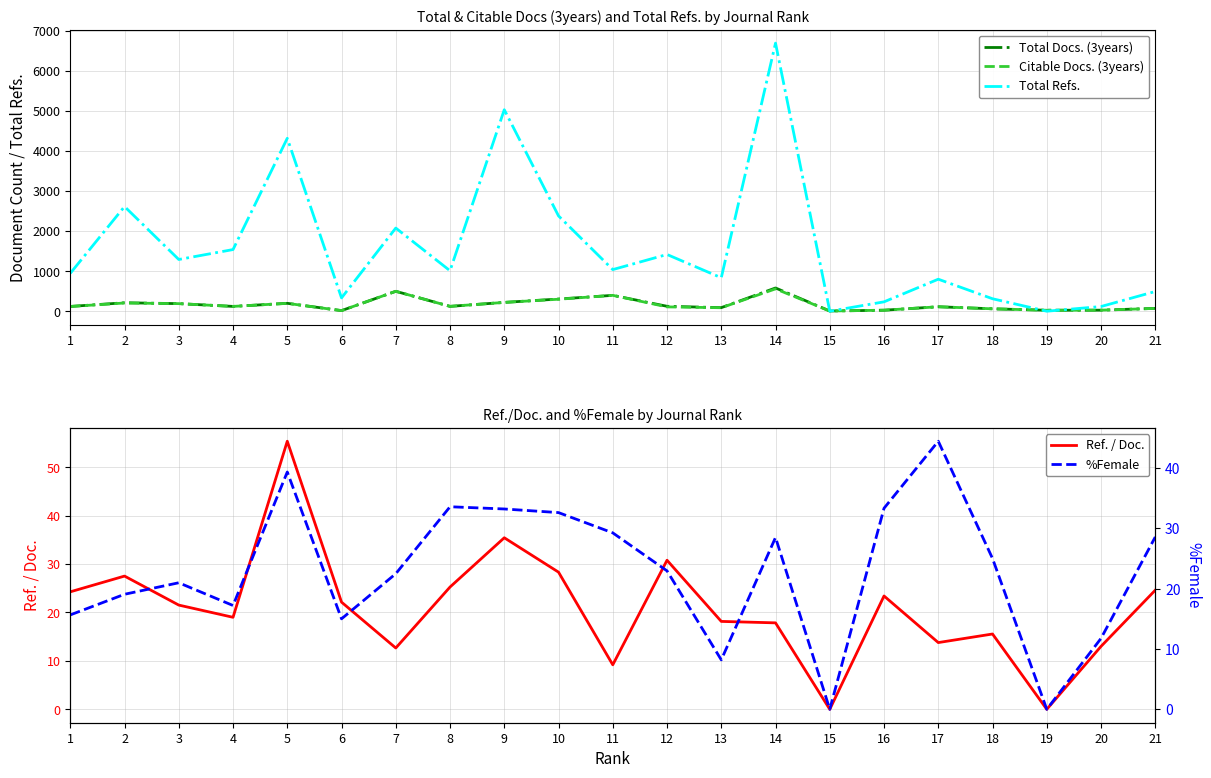

Does the chart have visible grid lines?

Yes